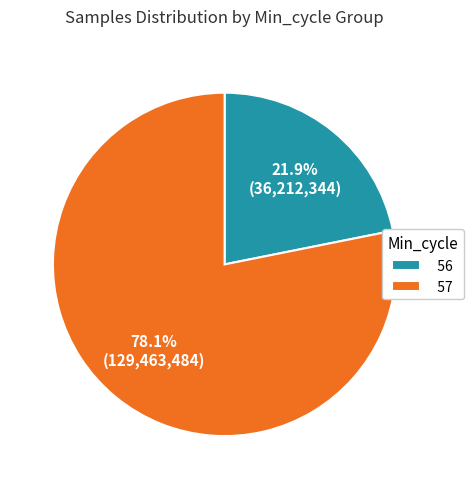

What percentage do 56 and 57 together represent?

100.0%